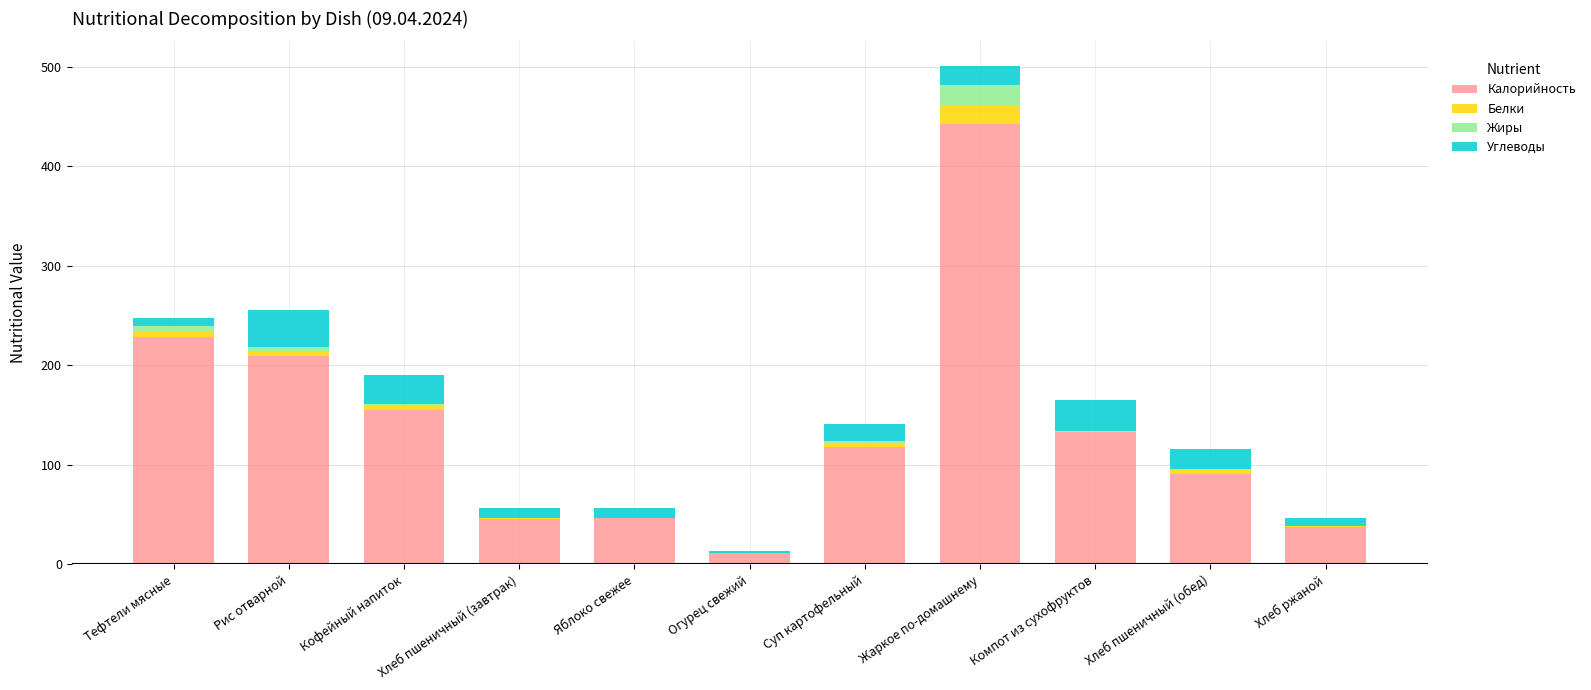

Does the chart contain stacked bars?

Yes